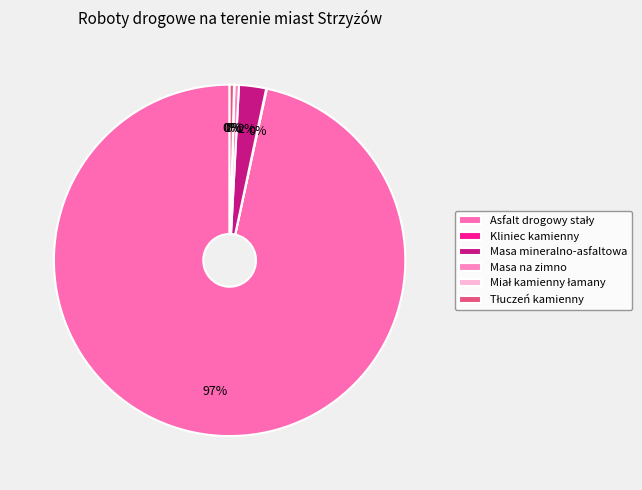

What is the majority slice?

Asfalt drogowy stały